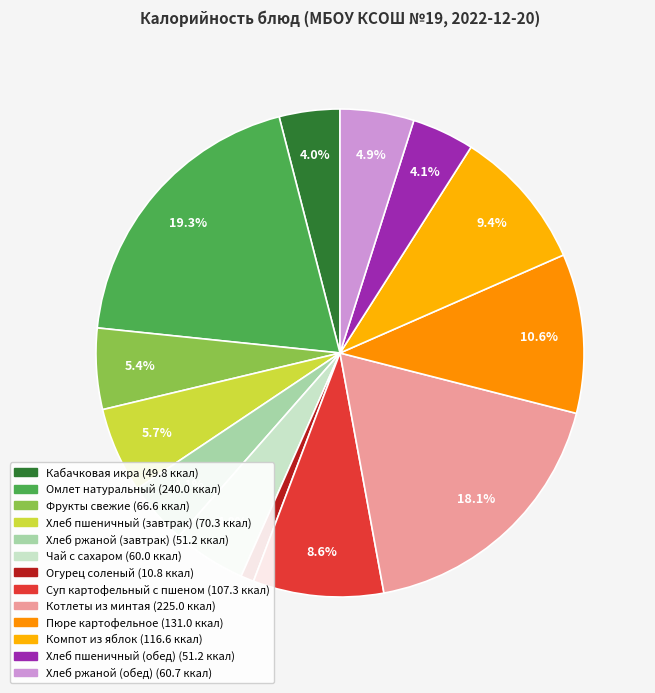

Does Котлеты из минтая represent more than half of the total?

No